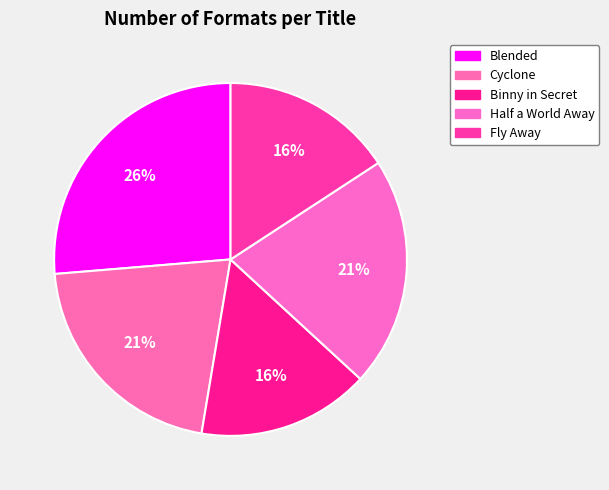

What is the total percentage of Half a World Away and Cyclone?

42.1%